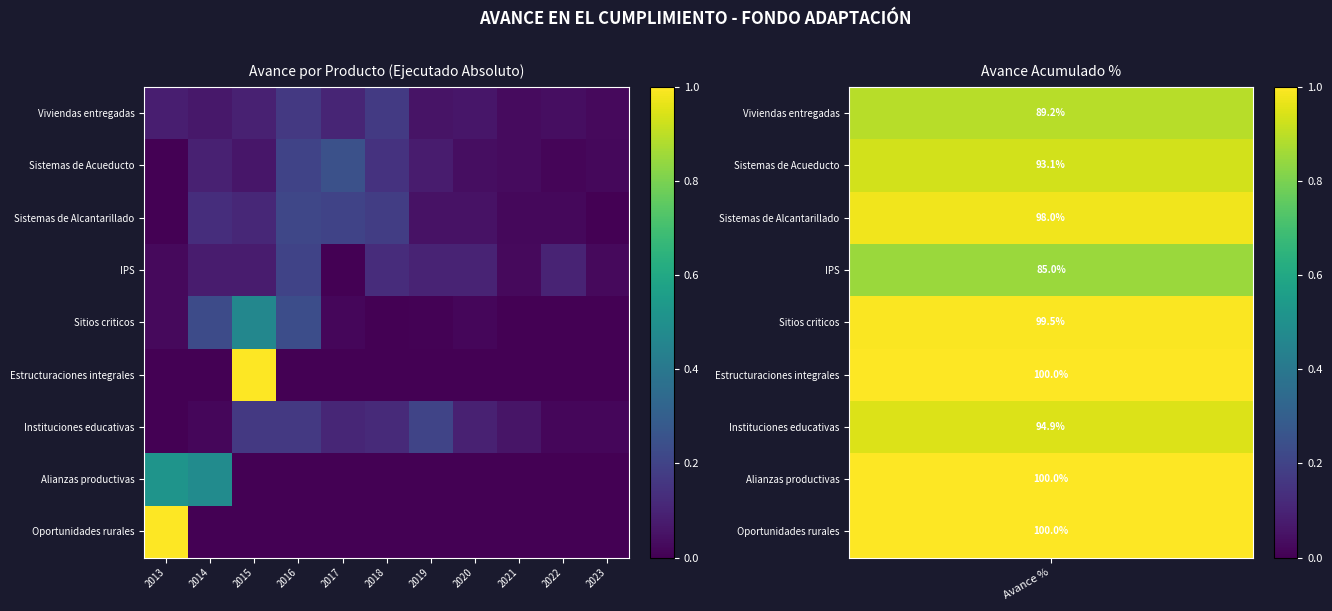

Reading right to left, list all the values displayed in this chart.

Viviendas entregadas: 2023=0.0	2022=0.0	2021=0.0	2020=0.1	2019=0.1	2018=0.2	2017=0.1	2016=0.2	2015=0.1	2014=0.1	2013=0.1
Sistemas de Acueducto: 2023=0.0	2022=0.0	2021=0.0	2020=0.0	2019=0.1	2018=0.1	2017=0.2	2016=0.2	2015=0.1	2014=0.1	2013=0.0
Sistemas de Alcantarillado: 2023=0.0	2022=0.0	2021=0.0	2020=0.1	2019=0.1	2018=0.2	2017=0.2	2016=0.2	2015=0.1	2014=0.1	2013=0.0
IPS: 2023=0.0	2022=0.1	2021=0.0	2020=0.1	2019=0.1	2018=0.1	2017=0.0	2016=0.2	2015=0.1	2014=0.1	2013=0.0
Sitios criticos: 2023=0.0	2022=0.0	2021=0.0	2020=0.0	2019=0.0	2018=0.0	2017=0.0	2016=0.2	2015=0.5	2014=0.2	2013=0.0
Estructuraciones integrales: 2023=0.0	2022=0.0	2021=0.0	2020=0.0	2019=0.0	2018=0.0	2017=0.0	2016=0.0	2015=1.0	2014=0.0	2013=0.0
Instituciones educativas: 2023=0.0	2022=0.0	2021=0.1	2020=0.1	2019=0.2	2018=0.1	2017=0.1	2016=0.2	2015=0.2	2014=0.0	2013=0.0
Alianzas productivas: 2023=0.0	2022=0.0	2021=0.0	2020=0.0	2019=0.0	2018=0.0	2017=0.0	2016=0.0	2015=0.0	2014=0.5	2013=0.5
Oportunidades rurales: 2023=0.0	2022=0.0	2021=0.0	2020=0.0	2019=0.0	2018=0.0	2017=0.0	2016=0.0	2015=0.0	2014=0.0	2013=1.0